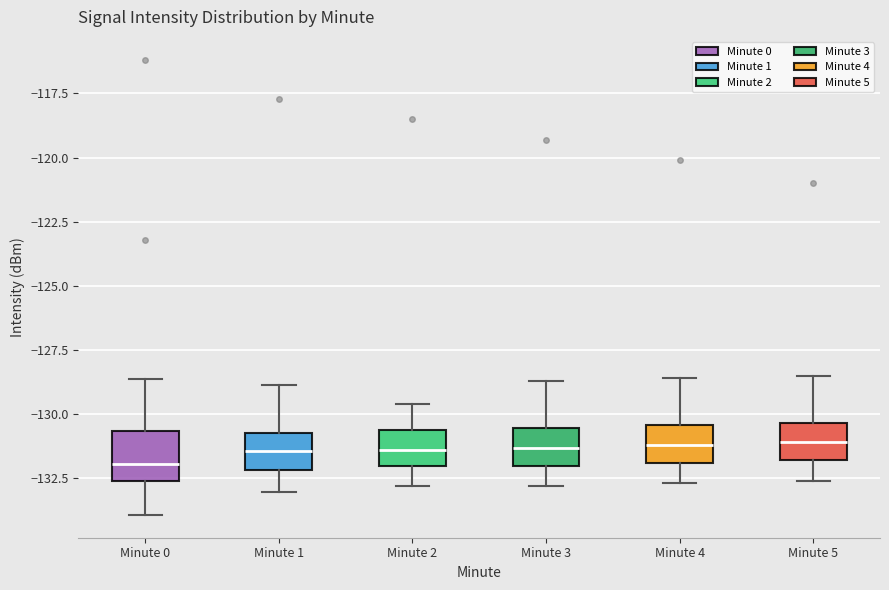

Which box has the lowest median line?

Minute 0